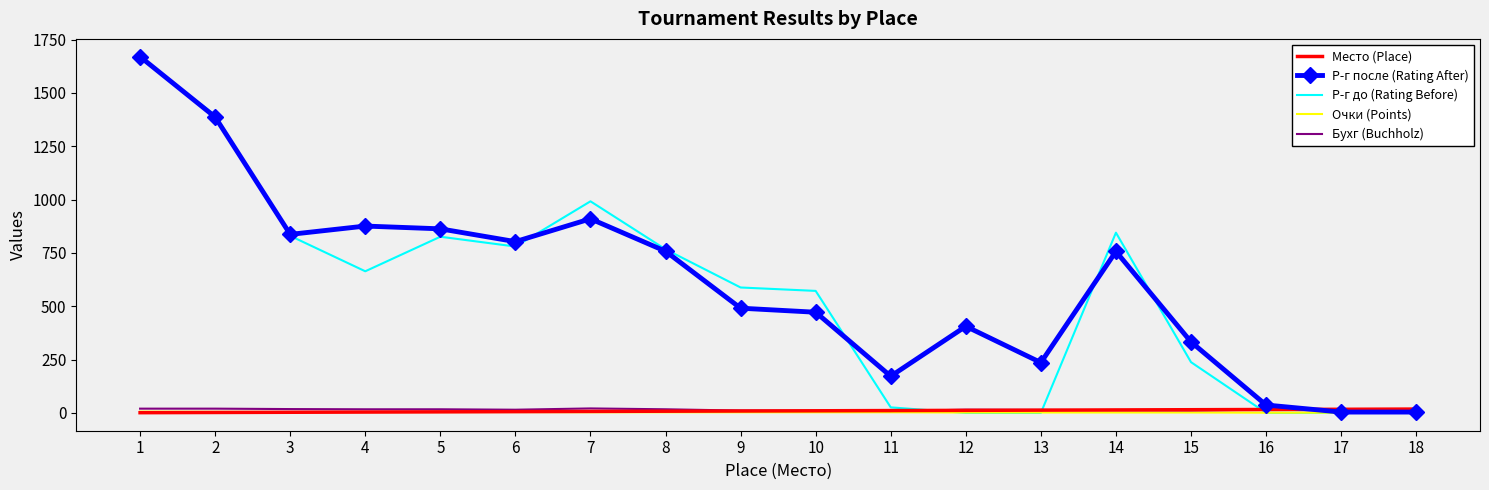

Between 12 and 16, which series saw the biggest shift?

Р-г после (Rating After)